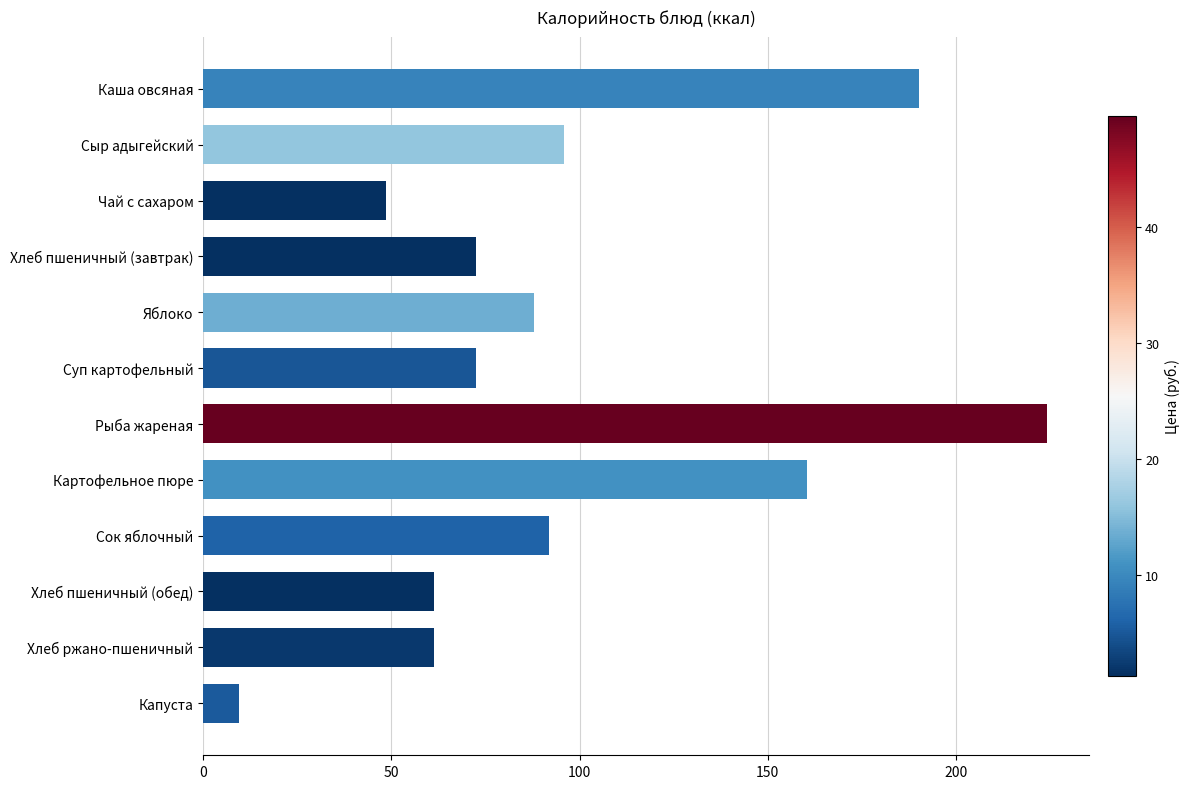

At which label is the value closest to 116?

Сыр адыгейский